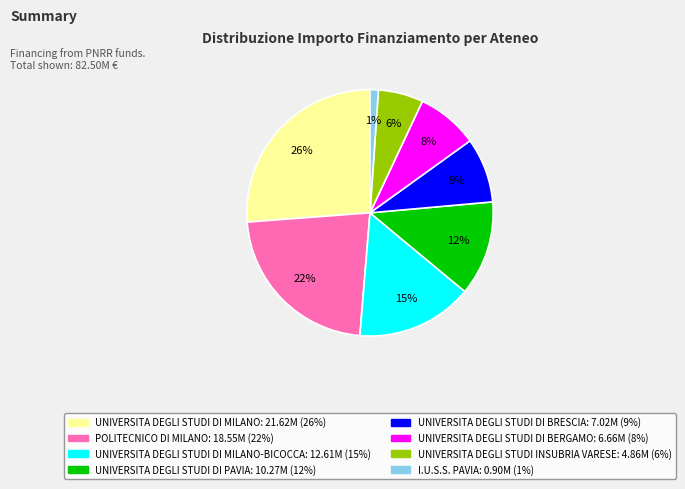

Count the number of slices in the pie.

8